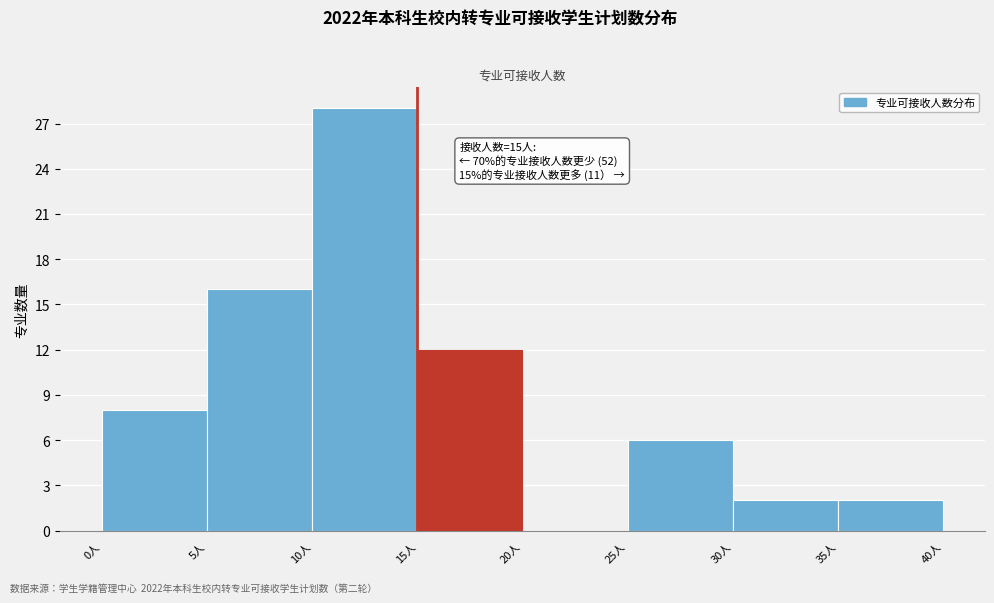

Over which range of the x-axis is the bar tallest?

10 to 15